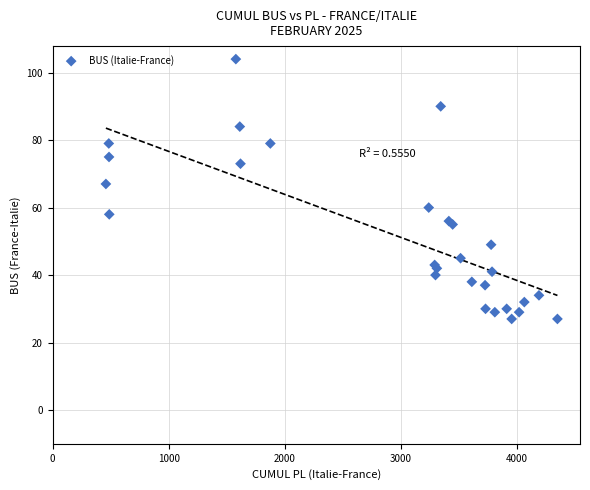

What Y value in the scatter plot is closest to 65?

67